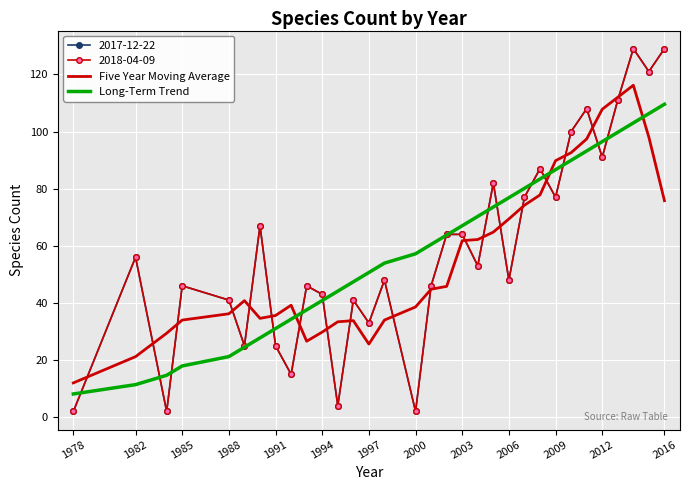

Where is Long-Term Trend nearest to the value 58?

2000